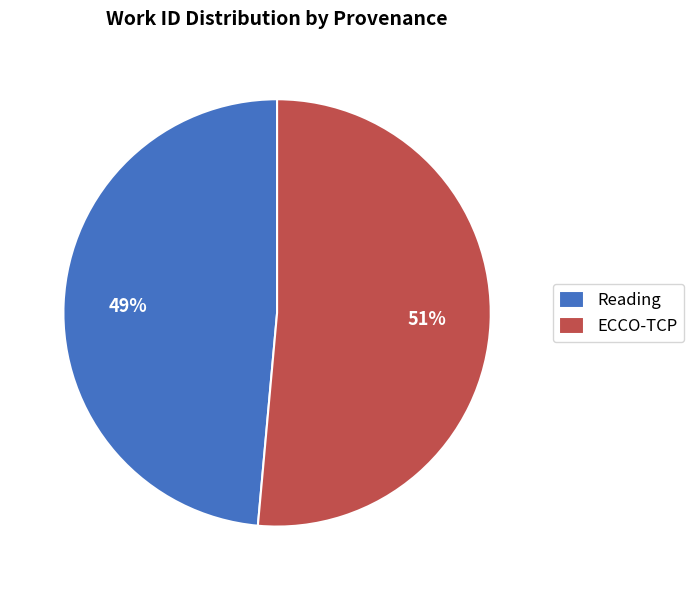

Rank the categories by value from lowest to highest.

Reading, ECCO-TCP